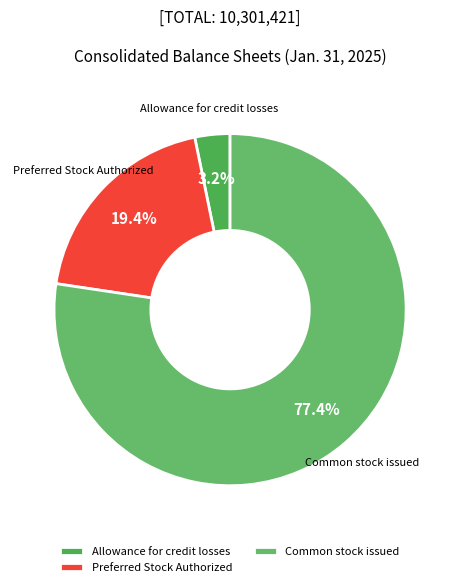

Which slice is the smallest?

Allowance for credit losses